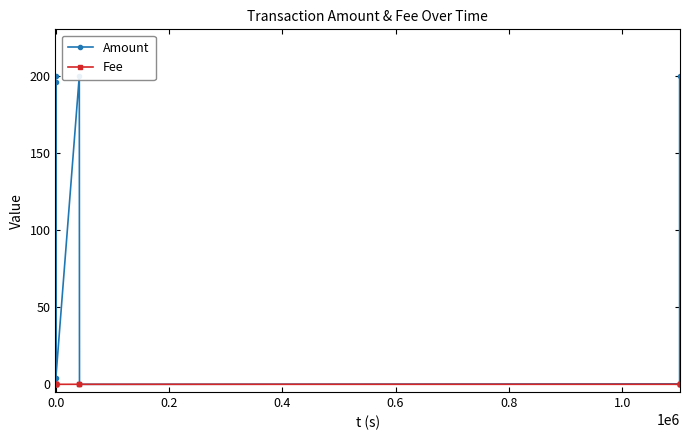

True or false: Fee and Amount cross at least once.

False